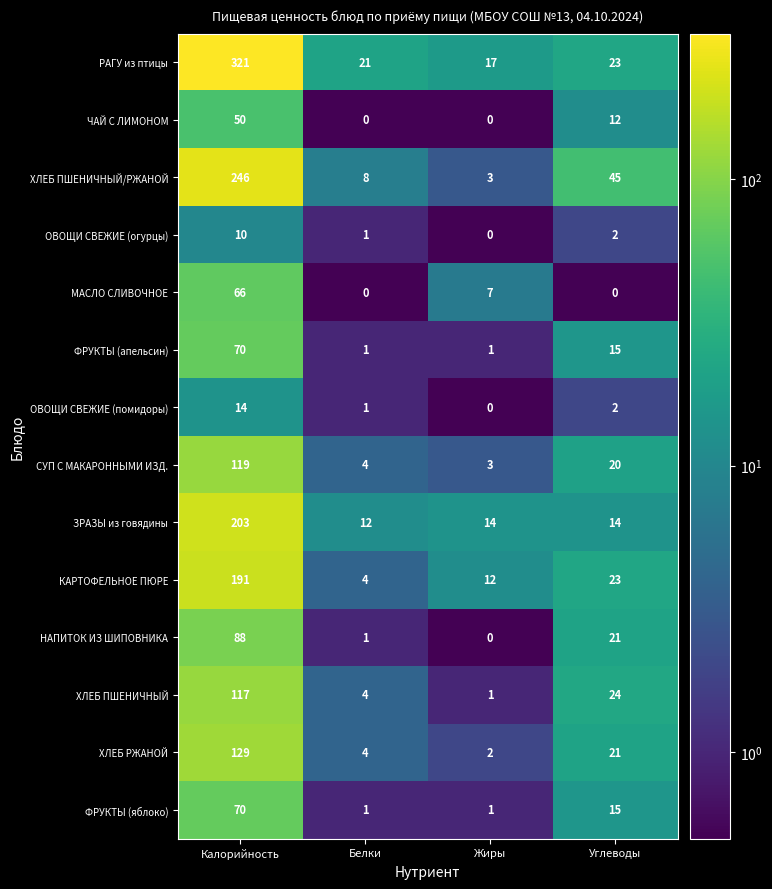

What is the average value of the РАГУ из птицы series?

96